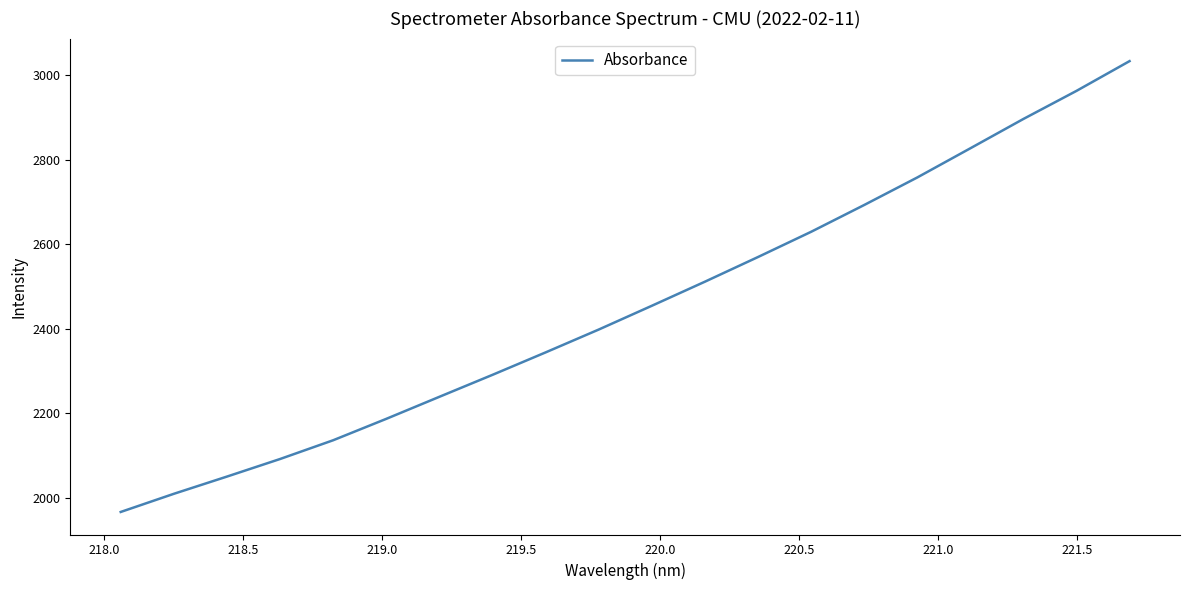

What is the minimum value shown in the chart?

1967.1